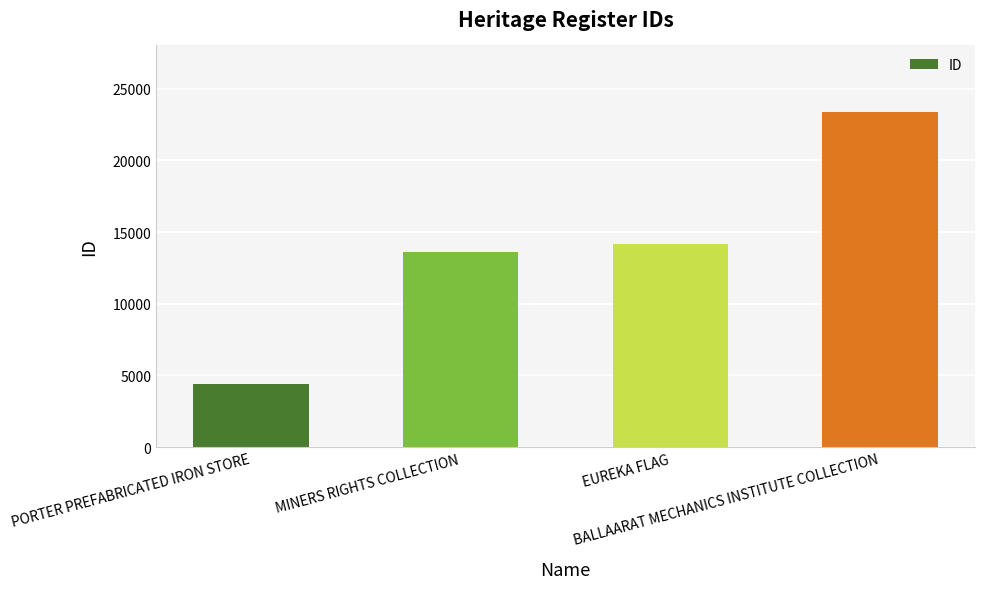

Reading left to right, list all the values displayed in this chart.

PORTER PREFABRICATED IRON STORE=4439	MINERS RIGHTS COLLECTION=13628	EUREKA FLAG=14135	BALLAARAT MECHANICS INSTITUTE COLLECTION=23341